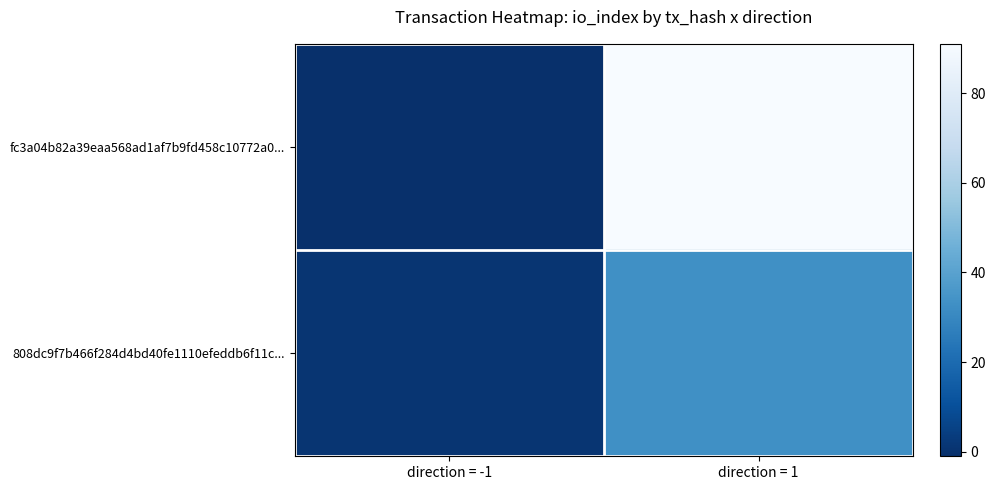

Which series changed the most between direction = -1 and direction = 1?

fc3a04b82a39eaa568ad1af7b9fd458c10772a0...